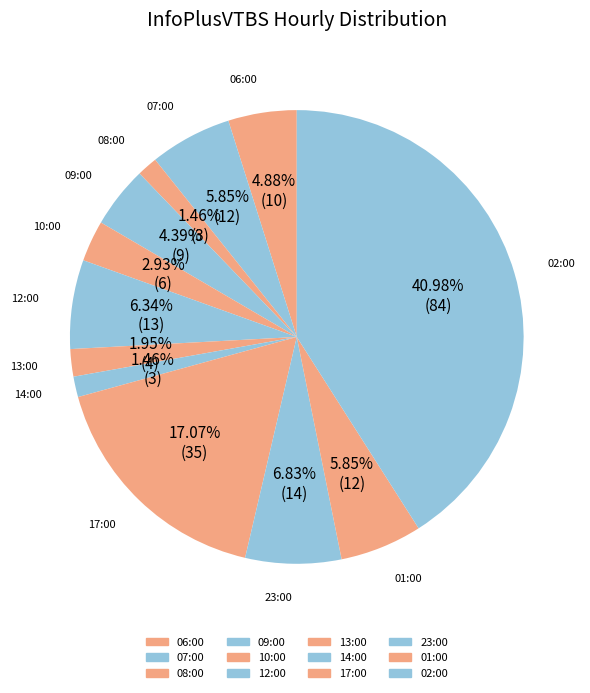

How many segments does this pie chart have?

12